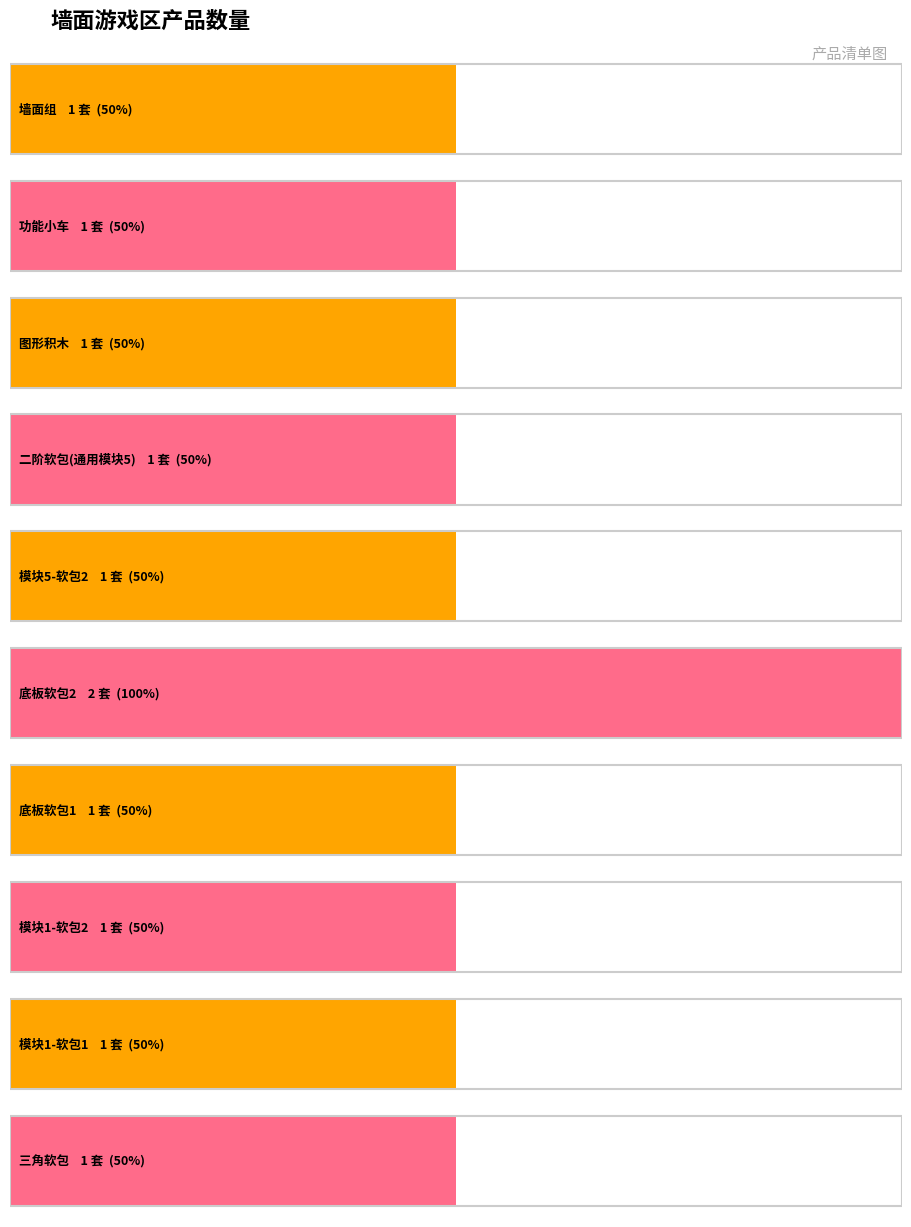

The chart shows a value of 1 at 模块1-软包1. True or false?

True